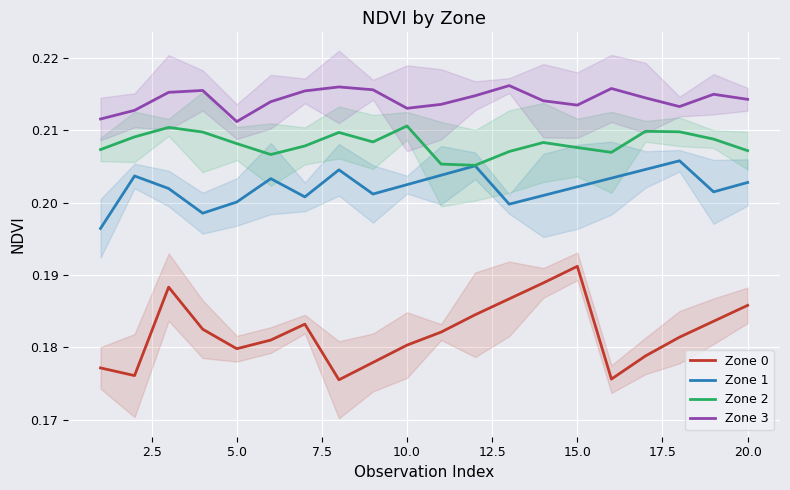

What is the minimum value shown in the chart?

0.2